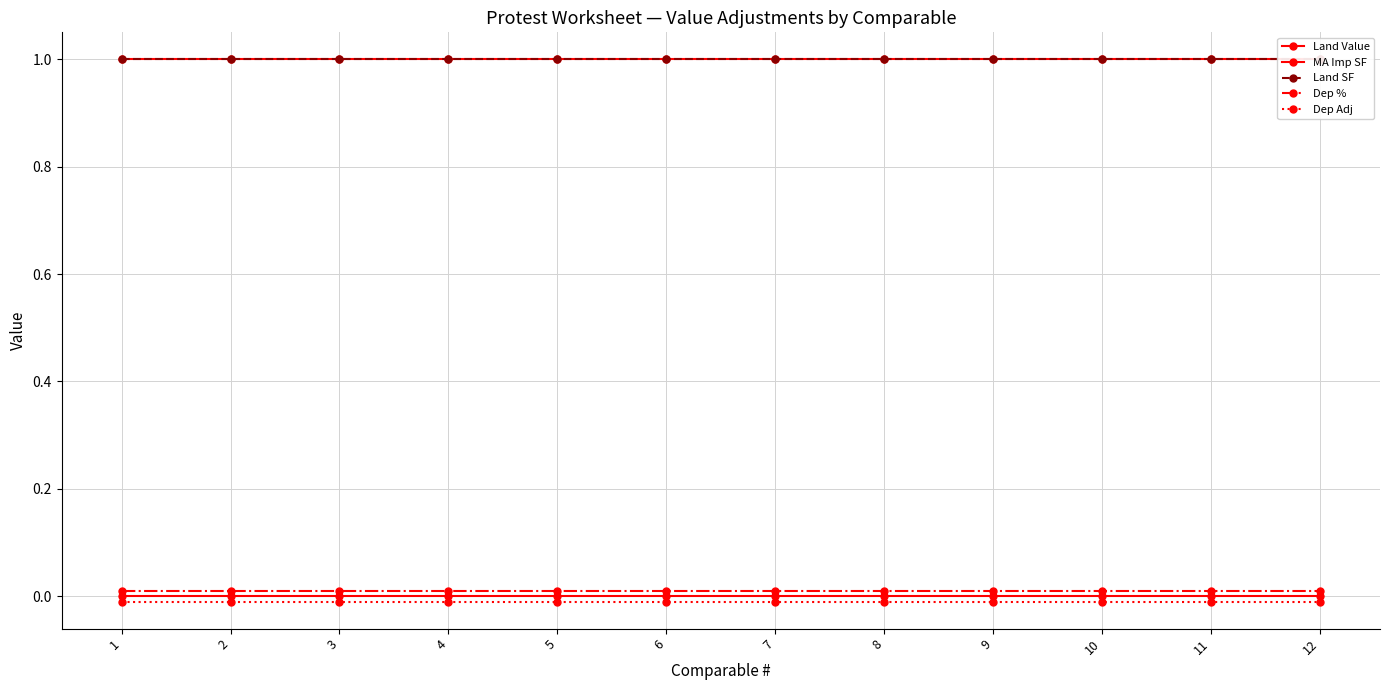

What is the sum of all MA Imp SF values?

12.0